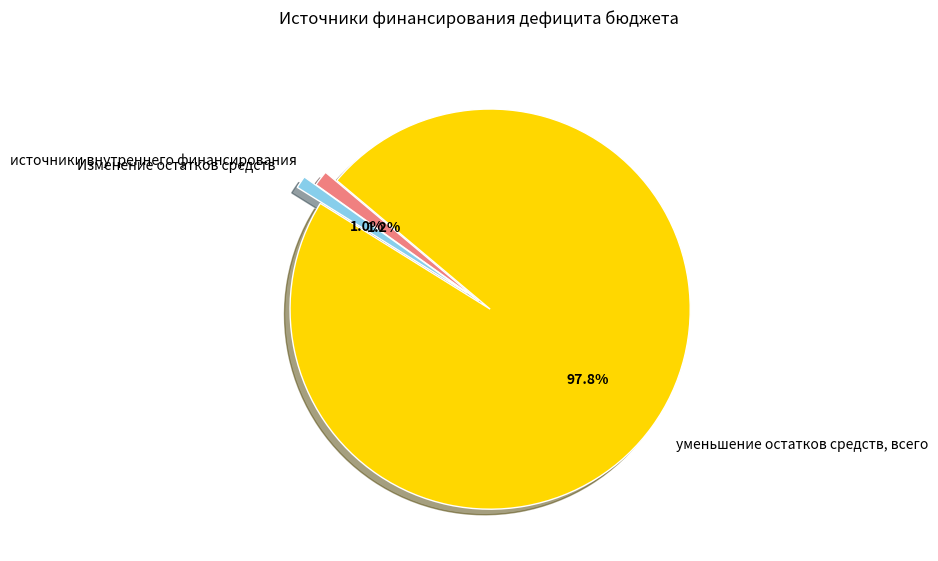

How much of the chart is everything except источники внутреннего финансирования?

98.8%